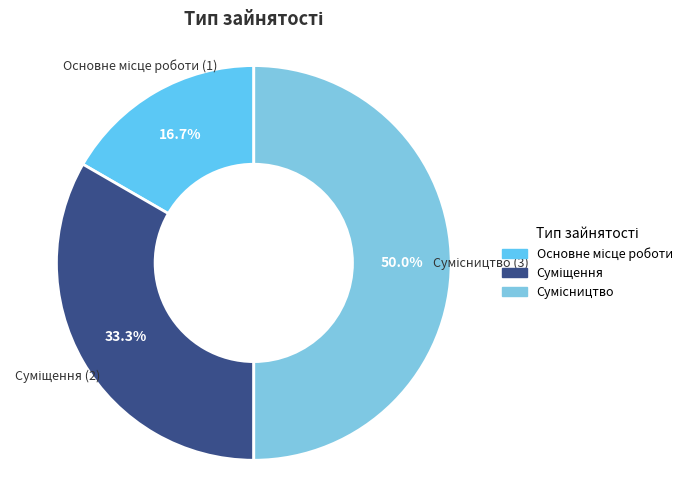

Do Сумісництво and Суміщення together represent more than half of the pie?

Yes